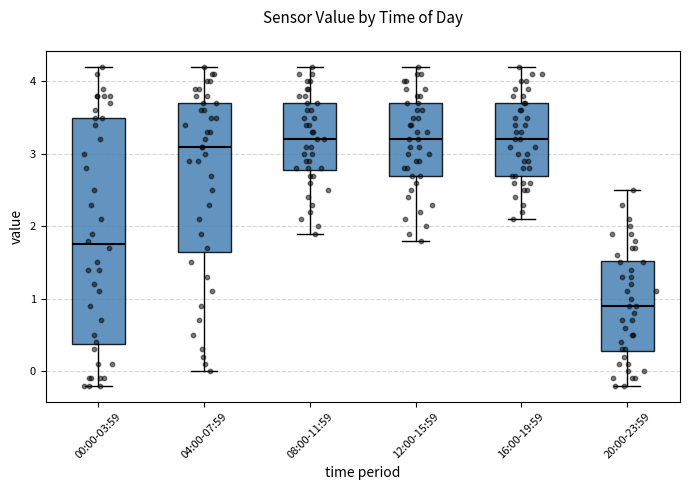

Reading left to right, read every box against the y-axis: the position of its median line, the range the box covers, and the ends of its whiskers. The values are not printed on the chart, so give them approximately, as read against the axis.

00:00-03:59: median 1.8, box 0.4 to 3.5, whiskers -0.2 to 4.2
04:00-07:59: median 3.1, box 1.7 to 3.7, whiskers 0.0 to 4.2
08:00-11:59: median 3.2, box 2.8 to 3.7, whiskers 1.9 to 4.2
12:00-15:59: median 3.2, box 2.7 to 3.7, whiskers 1.8 to 4.2
16:00-19:59: median 3.2, box 2.7 to 3.7, whiskers 2.1 to 4.2
20:00-23:59: median 0.9, box 0.3 to 1.5, whiskers -0.2 to 2.5